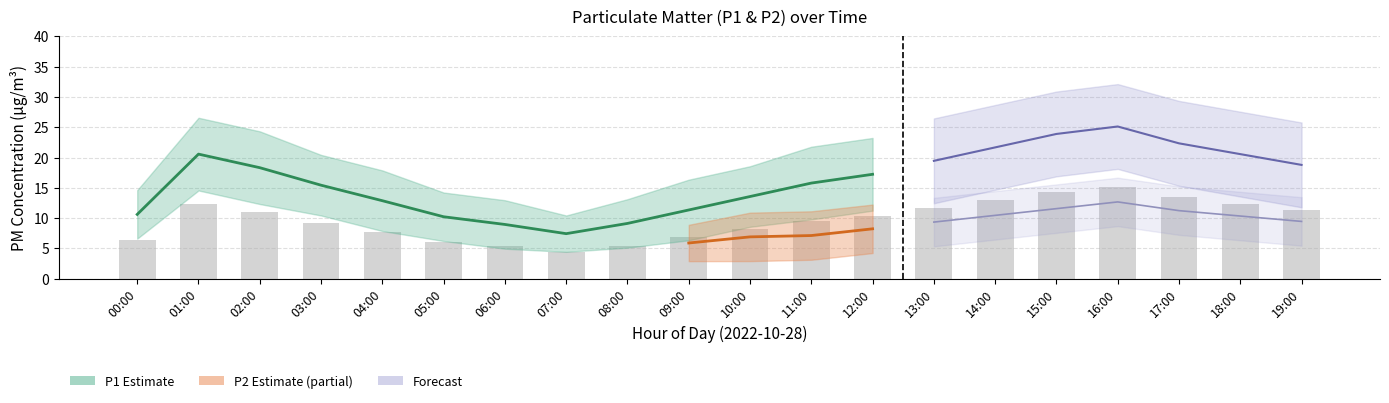

What is the label of the 6th bar from the left?

05:00